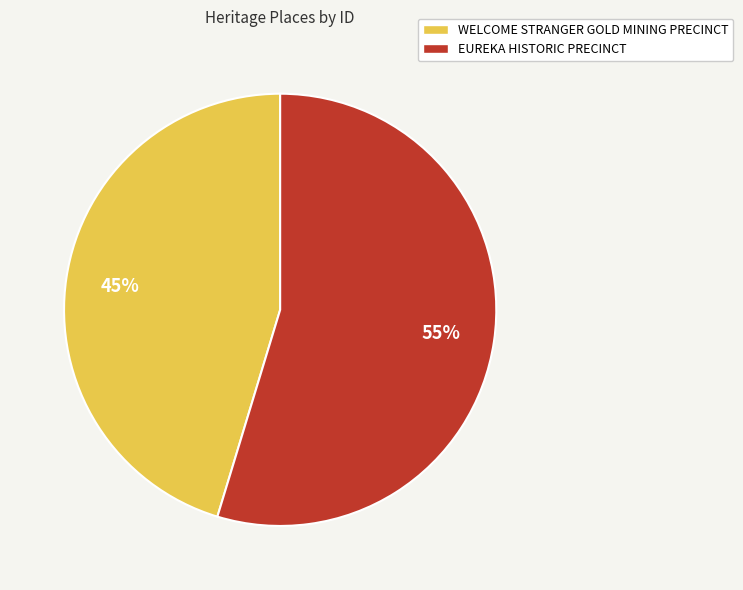

Rank the categories by value from highest to lowest.

EUREKA HISTORIC PRECINCT, WELCOME STRANGER GOLD MINING PRECINCT